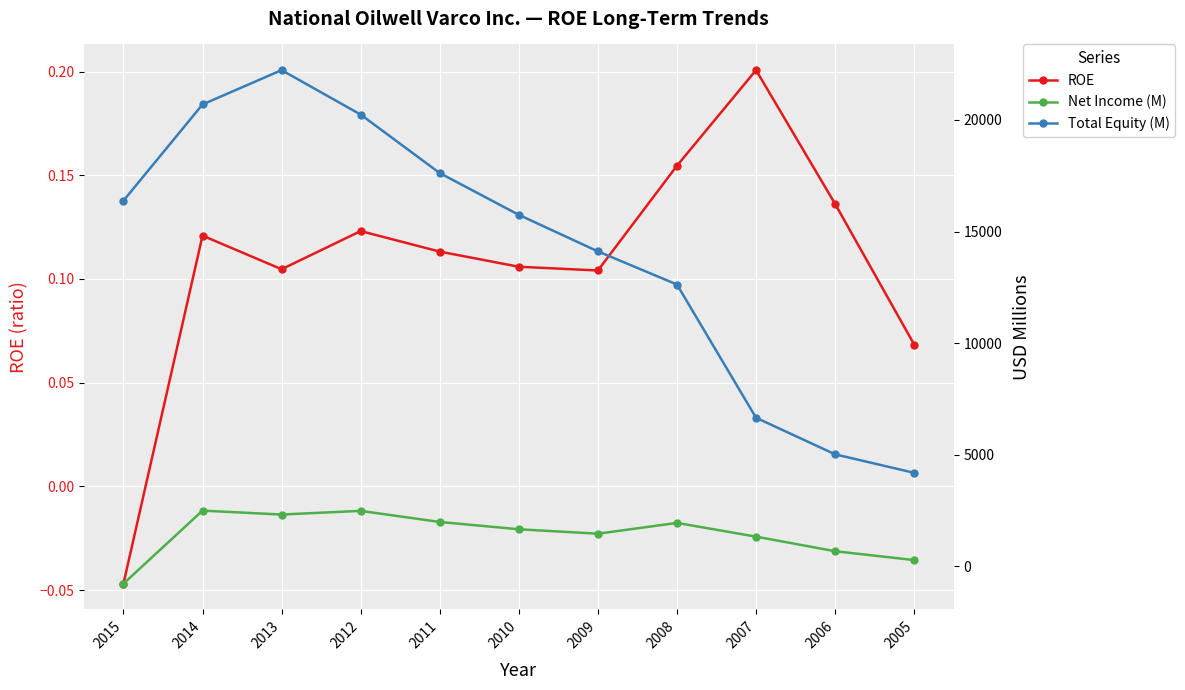

Is it true that Net Income (M) equals -1253.4 at 2015?

False